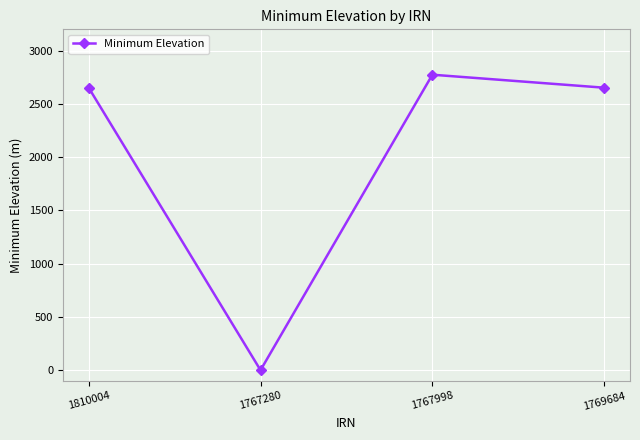

What is the difference between the values at 1767280 and 1769684?

2652